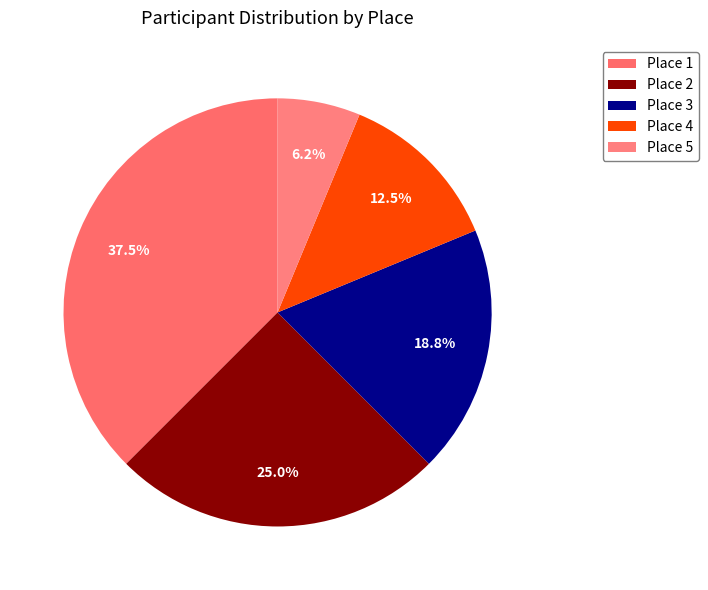

Does Place 2 account for over 50% of the chart?

No